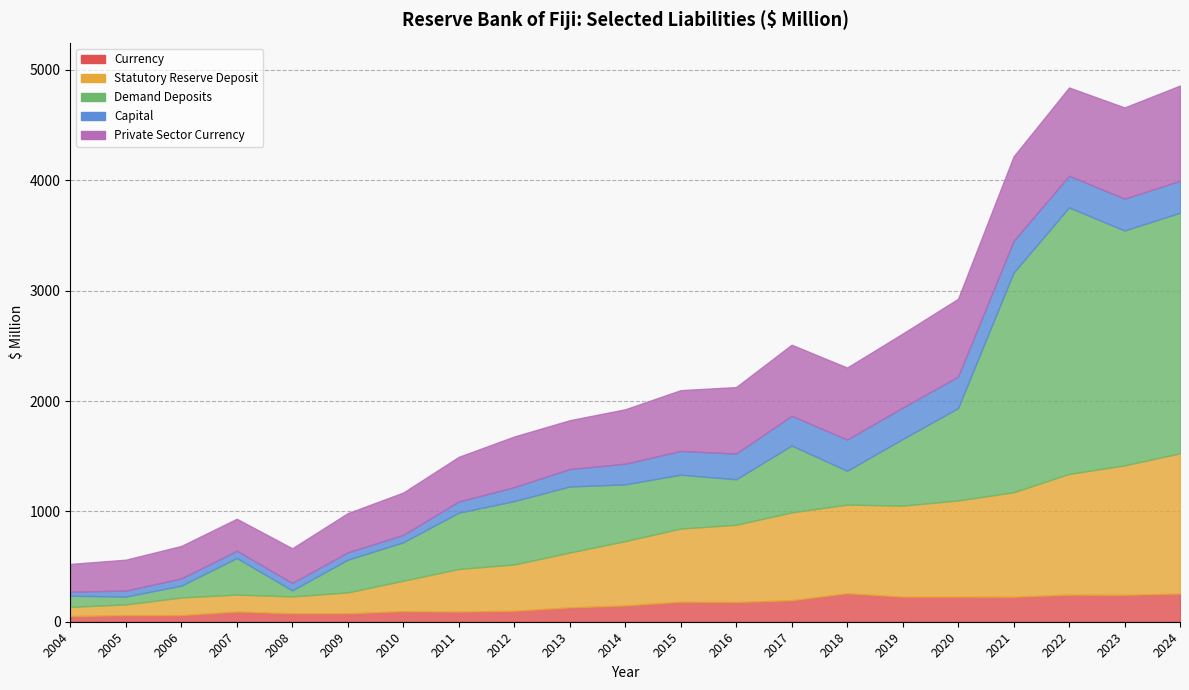

Reading left to right, what are all the values shown in this chart?

Currency: 51.5	59.9	60.3	91.9	76.2	76.0	95.5	91.8	99.6	130.0	147.4	181.0	178.7	195.2	258.3	227.2	227.2	226.4	245.4	243.7	255.4
Statutory Reserve Deposit: 83.0	96.9	159.2	154.3	153.1	189.4	275.8	386.1	419.3	497.0	583.1	663.0	700.0	795.6	803.4	824.7	871.6	946.8	1094.0	1173.2	1271.0
Demand Deposits: 101.0	71.5	107.3	331.1	55.1	296.6	348.4	510.1	573.9	598.3	514.1	488.3	412.2	606.0	306.0	603.3	836.8	1990.5	2414.6	2128.0	2179.8
Capital: 36.5	54.0	66.0	66.1	67.1	66.9	66.9	101.4	126.8	158.6	187.1	215.0	233.3	269.5	283.7	284.7	285.7	286.7	287.7	288.7	289.7
Private Sector Currency: 252.1	279.9	293.9	289.6	314.2	354.9	383.9	404.5	458.8	442.0	493.2	551.0	602.2	644.0	651.9	670.8	704.8	765.5	799.4	826.5	862.5